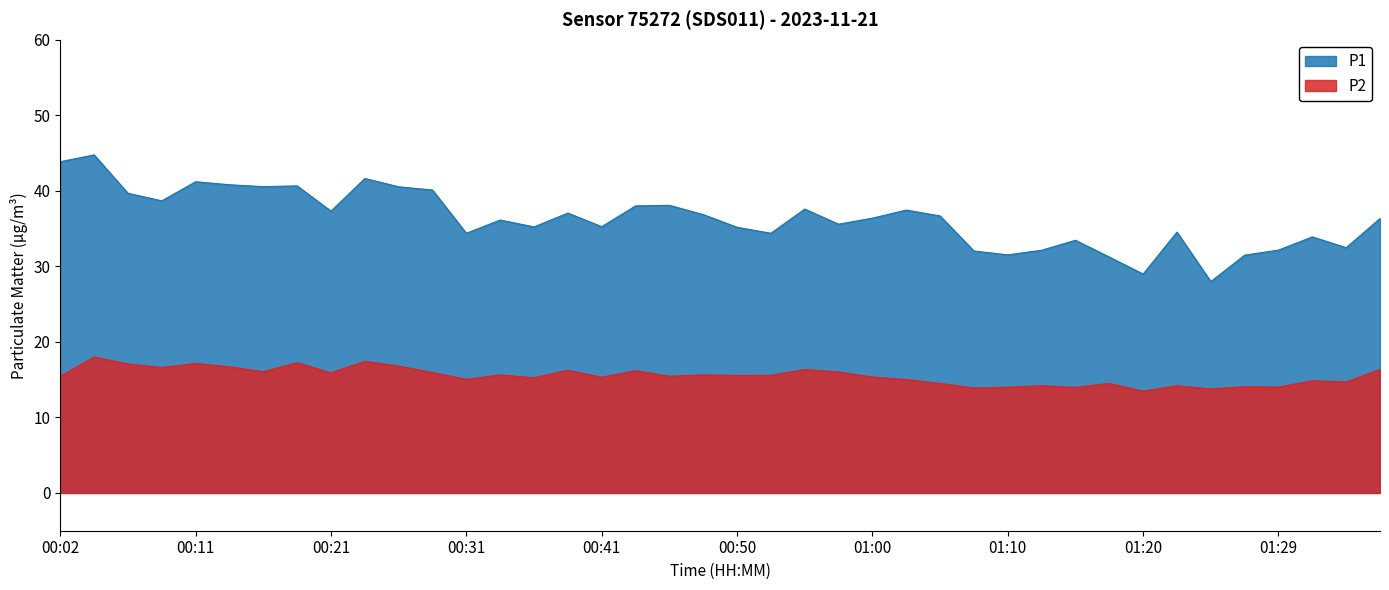

At how many categories does at least one series exceed 33?

31